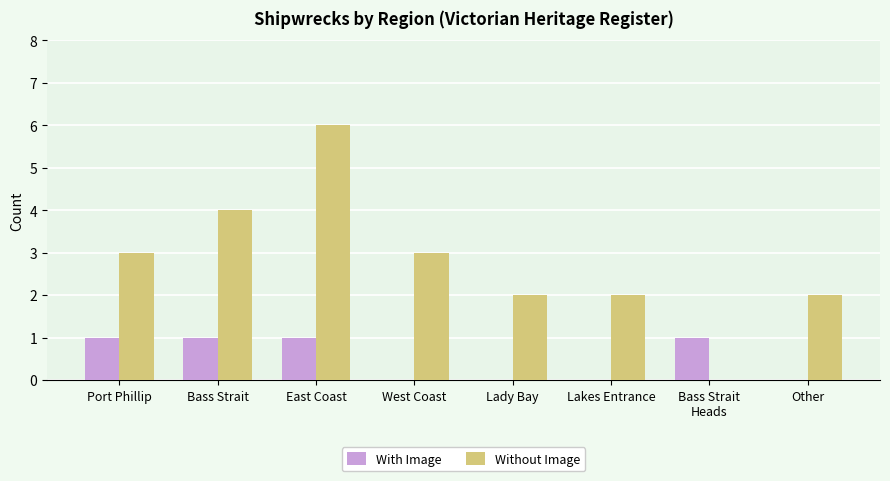

How many Without Image values are between 2 and 4?

6